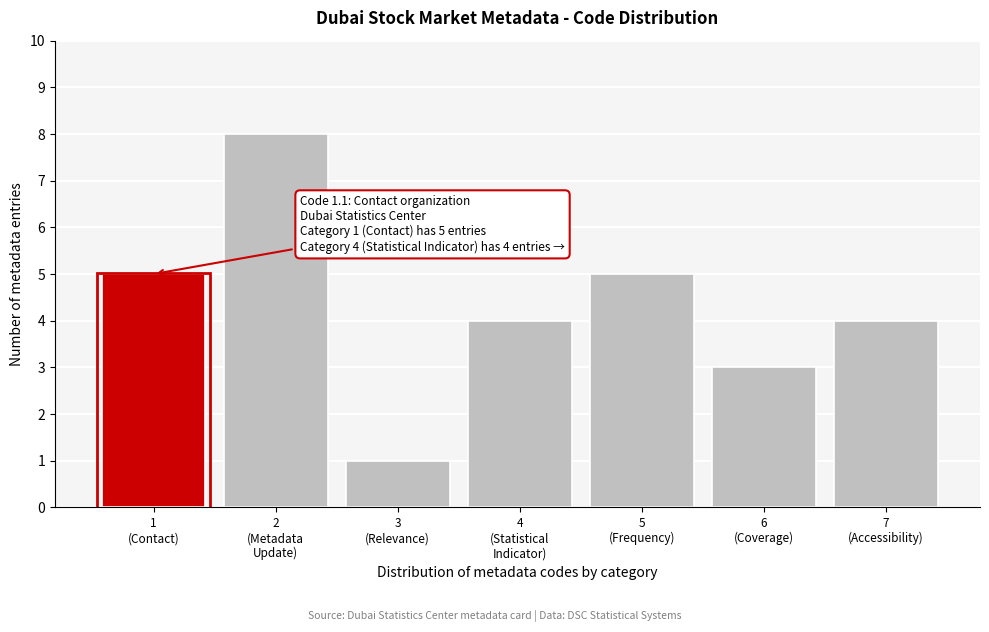

Reading left to right, list all the values displayed in this chart.

5	8	1	4	5	3	4